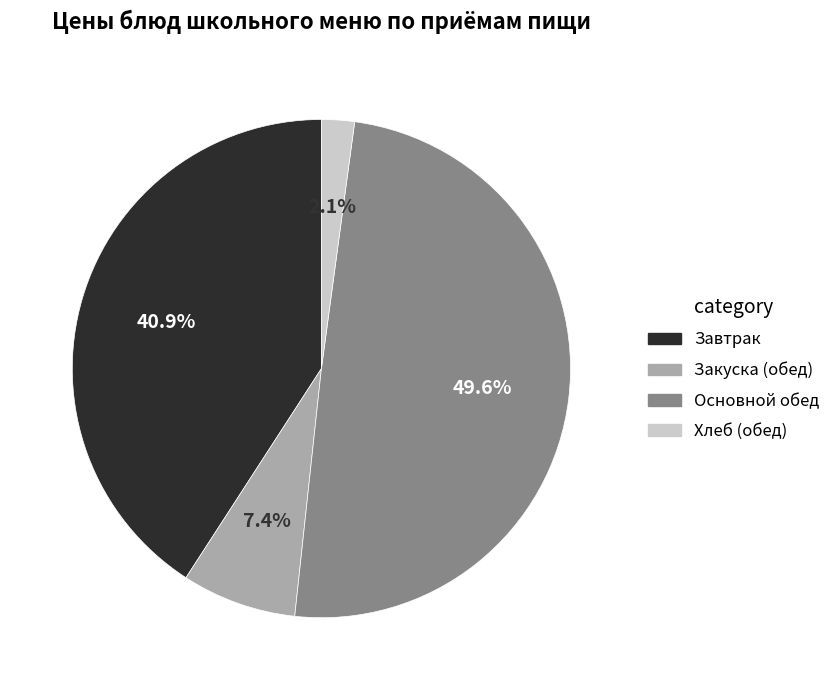

Is there any slice that represents more than half of the pie?

No